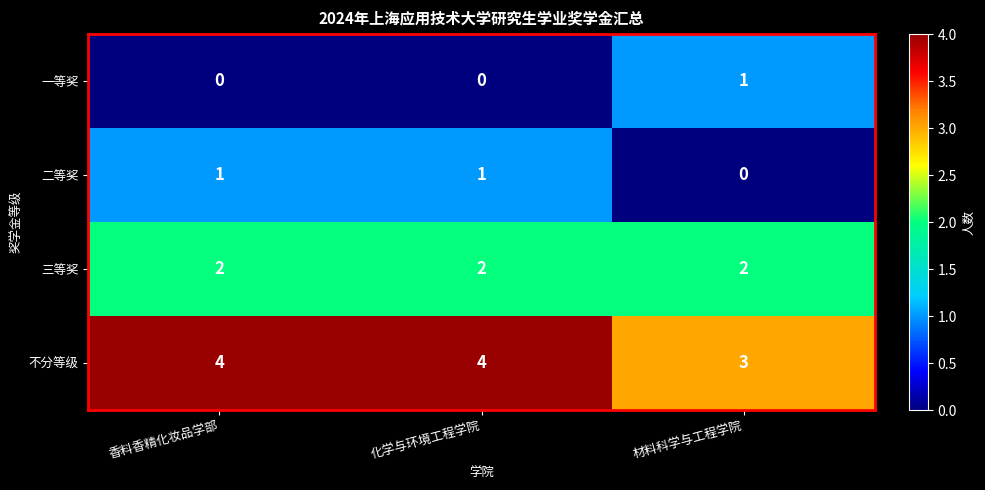

What is the difference between the highest and lowest values at 材料科学与工程学院?

3